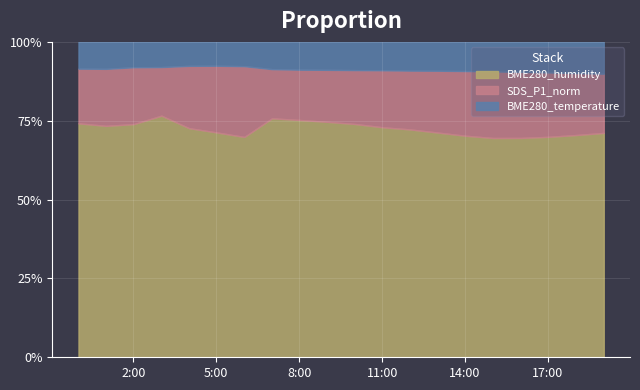

True or false: BME280_humidity and BME280_temperature intersect in this chart.

False